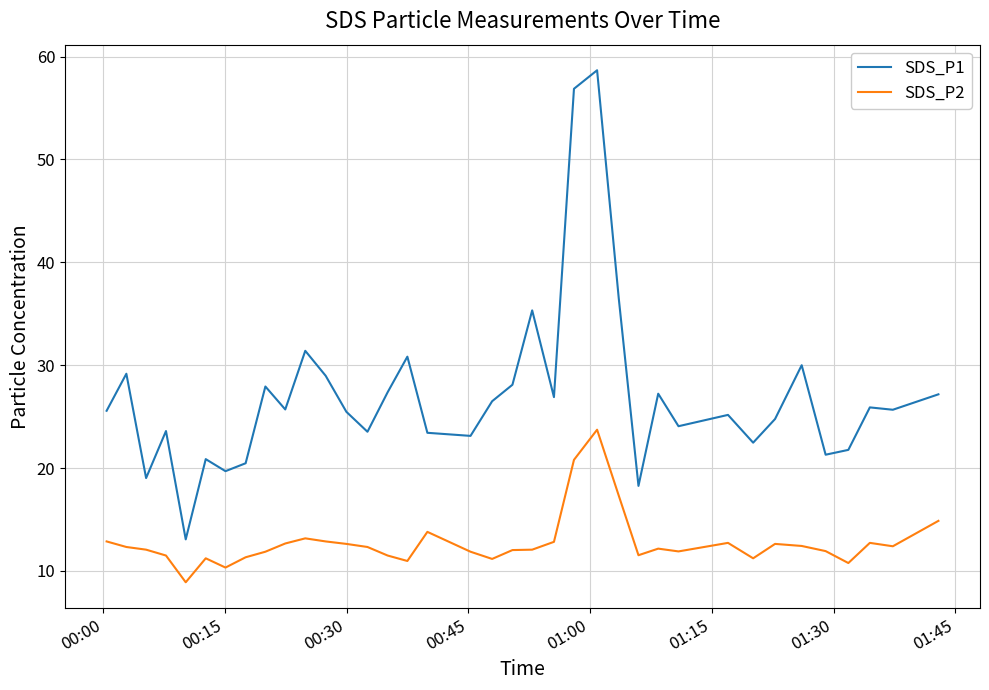

Rank the series by their maximum value, from lowest to highest.

SDS_P2, SDS_P1